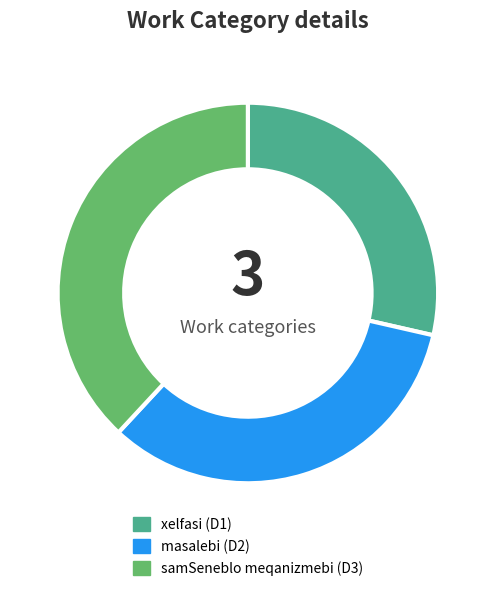

Which slice is the largest?

samSeneblo meqanizmebi (D3)